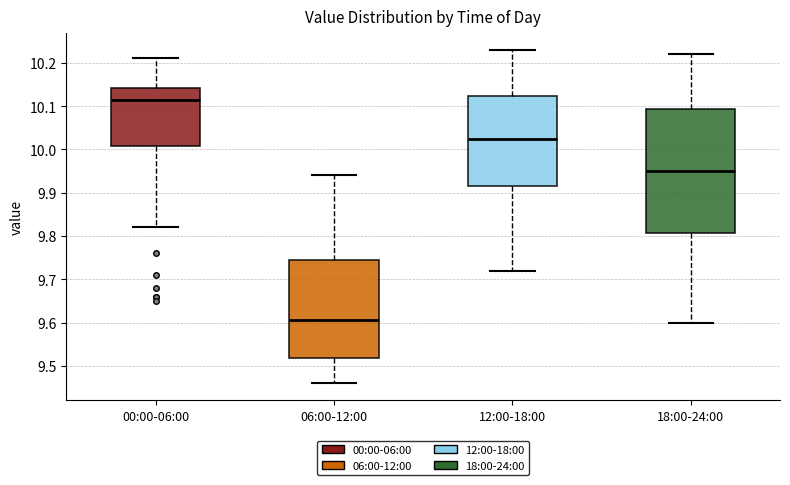

Which box's median line is the highest?

00:00-06:00